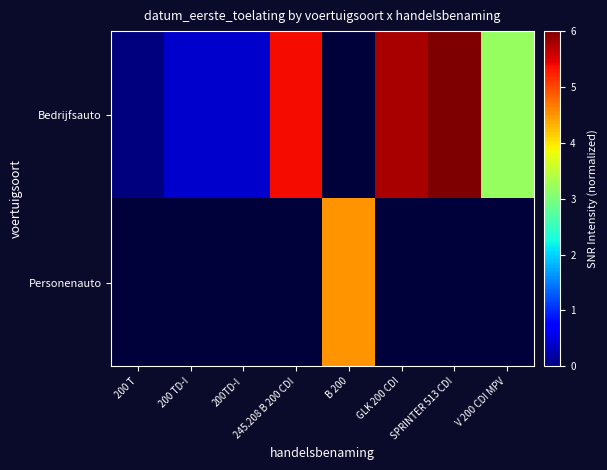

Which series has the largest range (max minus min)?

Bedrijfsauto